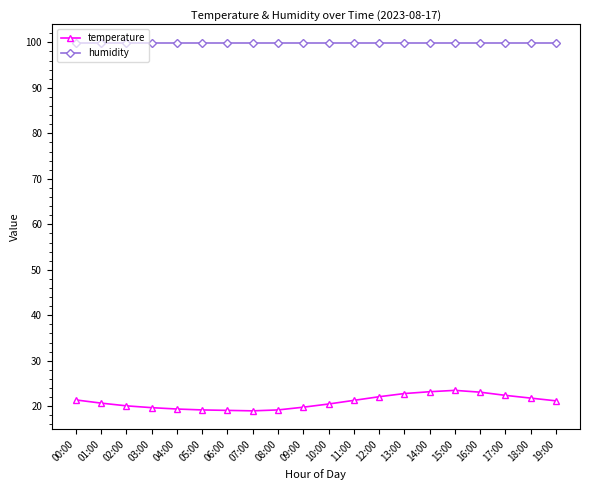

What is the label of the 1st point from the left?

00:00